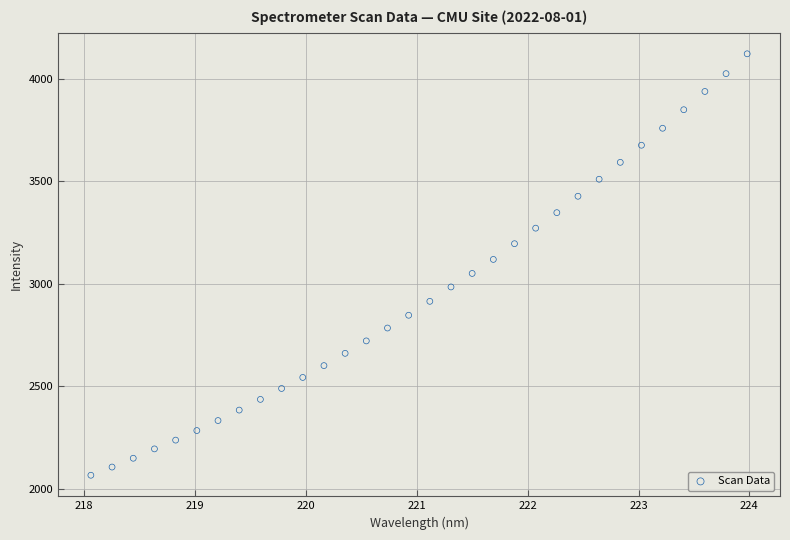

What is the range of Y values (max minus min)?

2057.0